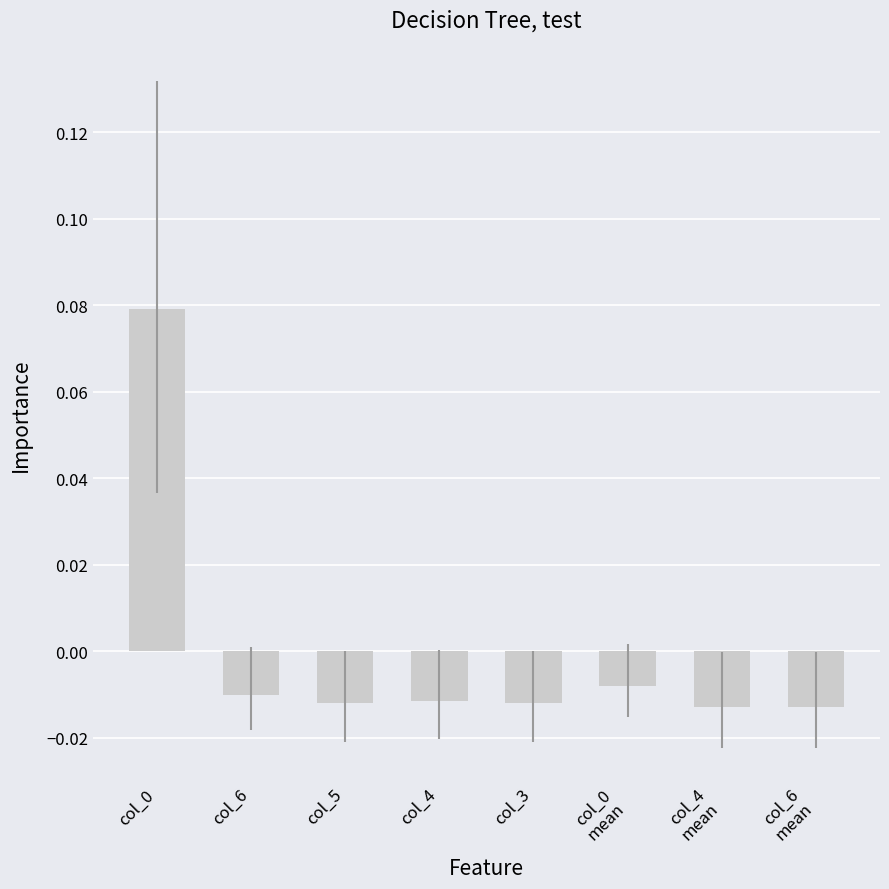

What position from the right is col_4?

5